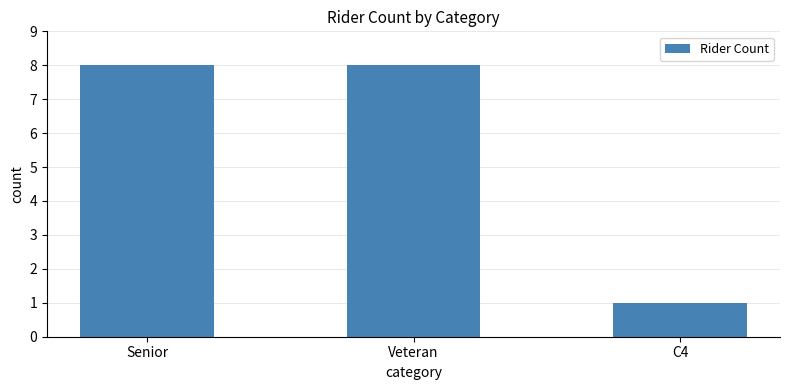

The chart shows a value of 8 at Veteran. True or false?

True